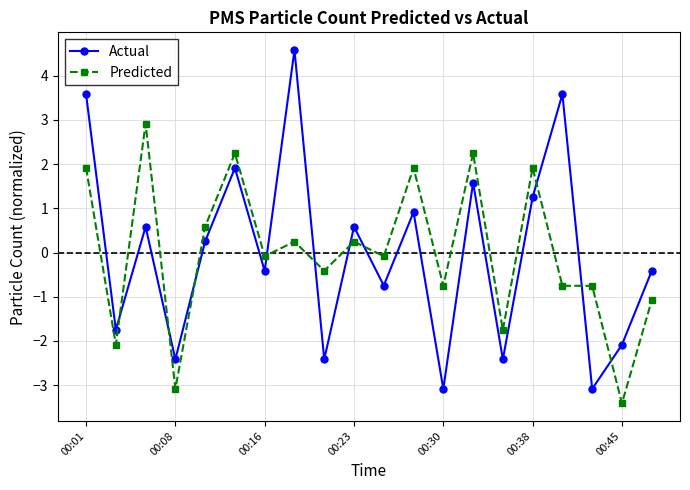

What are all the series names shown in the legend?

Actual, Predicted